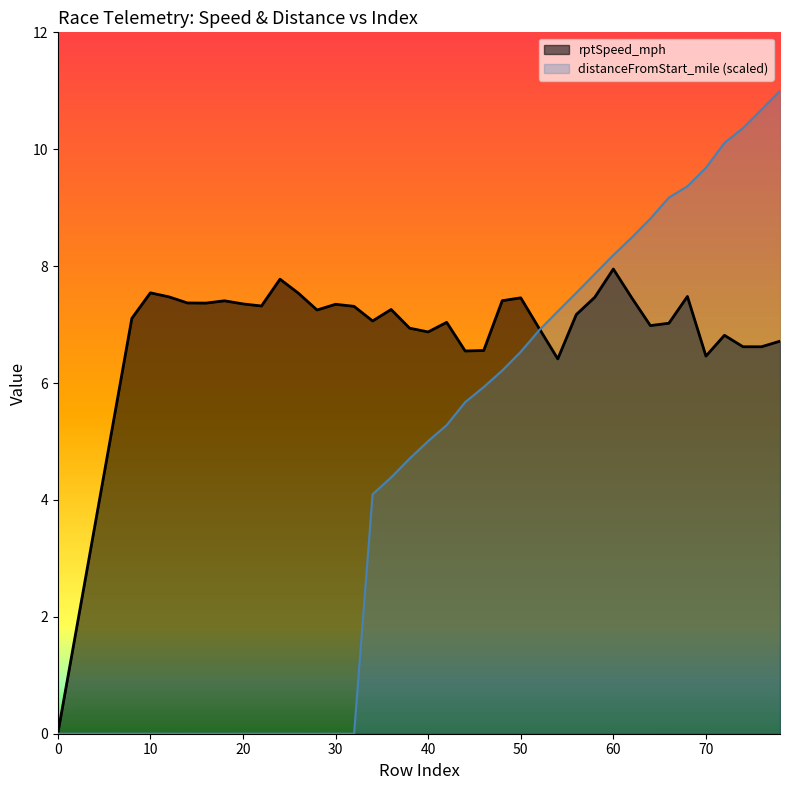

What is the sum of the distanceFromStart_mile values at 62 and 68?

17.9